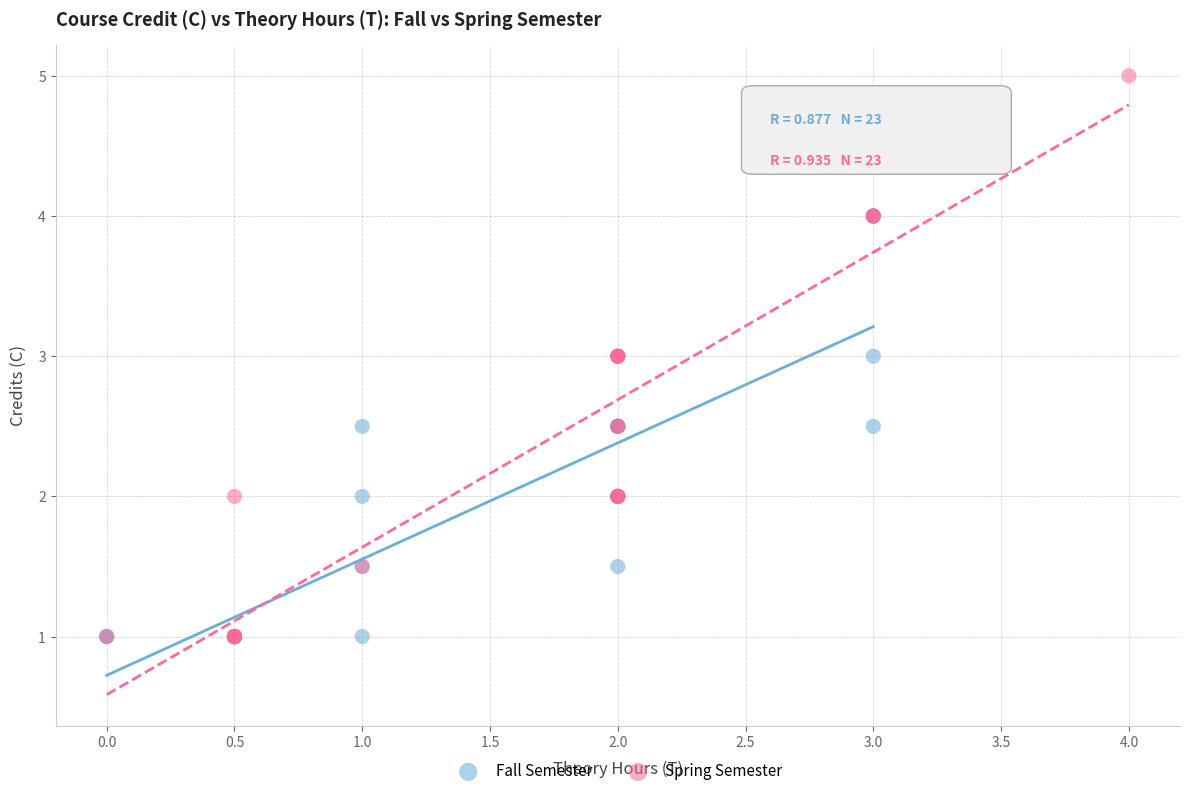

Which series has the largest Y range (max minus min)?

Spring Semester